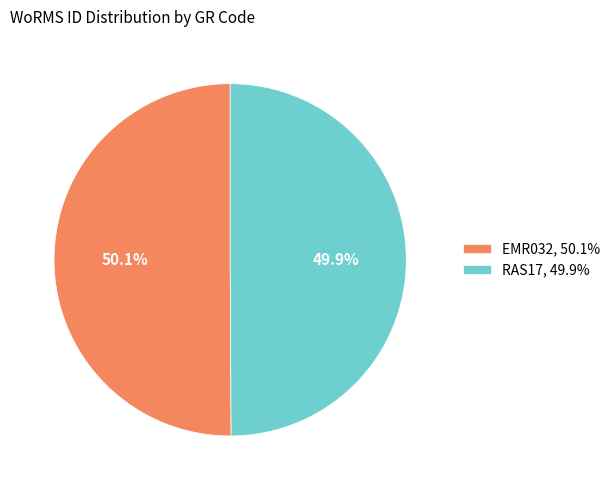

What percentage is the EMR032 slice, to the nearest percent?

50%